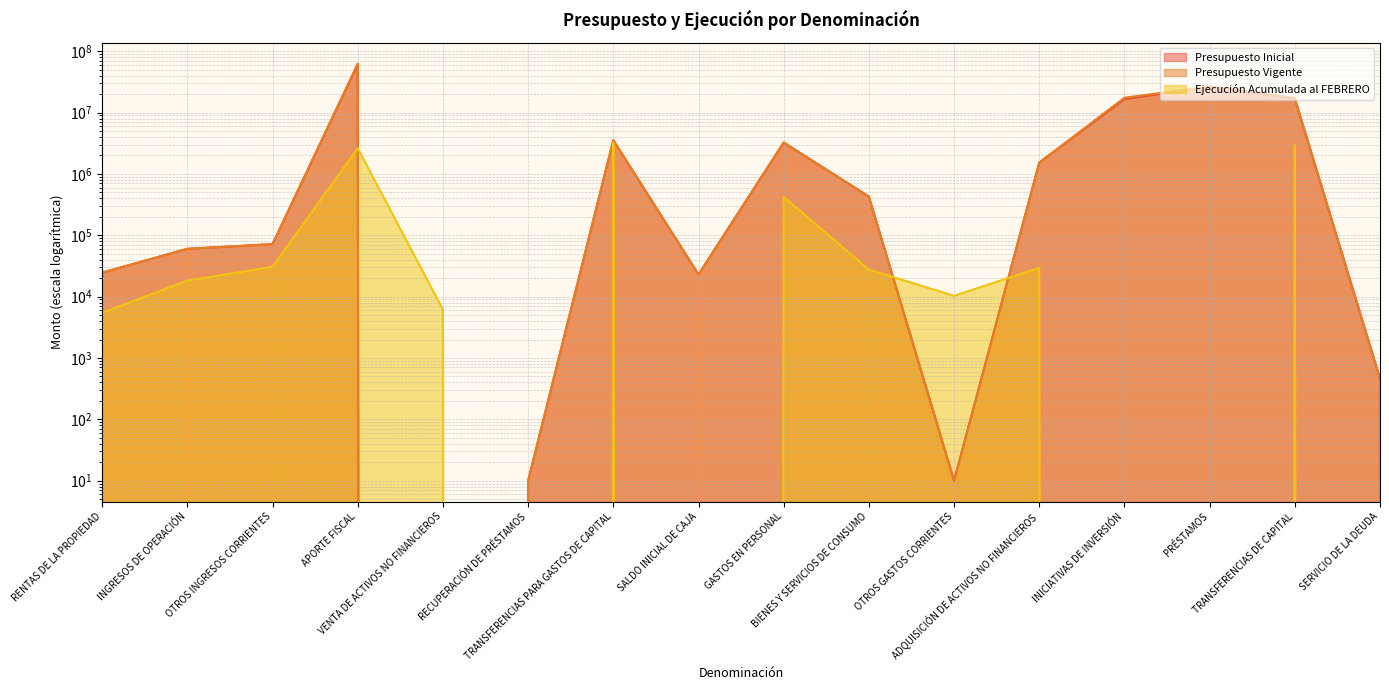

At which category is the sum across all series the highest?

APORTE FISCAL